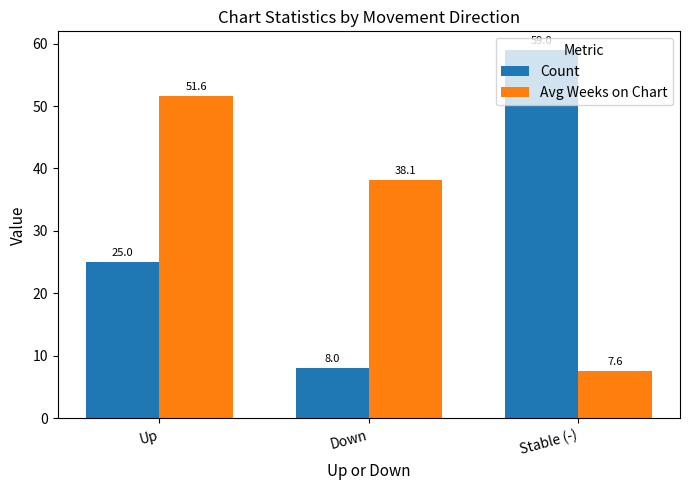

Rank the series at Up from lowest to highest value.

Count, Avg Weeks on Chart